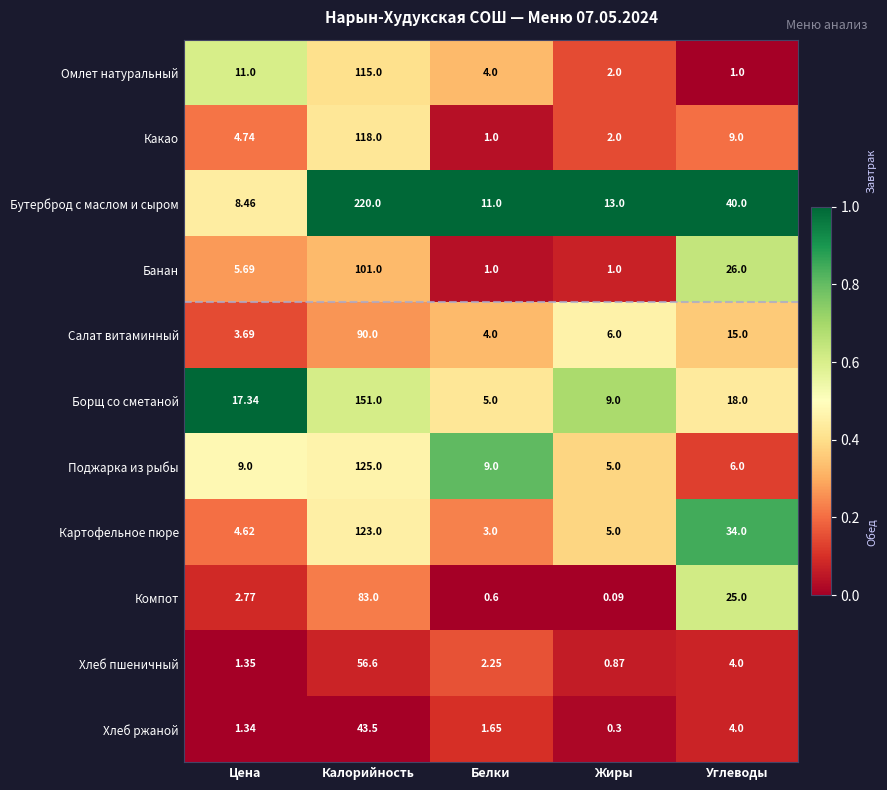

Which series has the widest spread of values?

Бутерброд с маслом и сыром